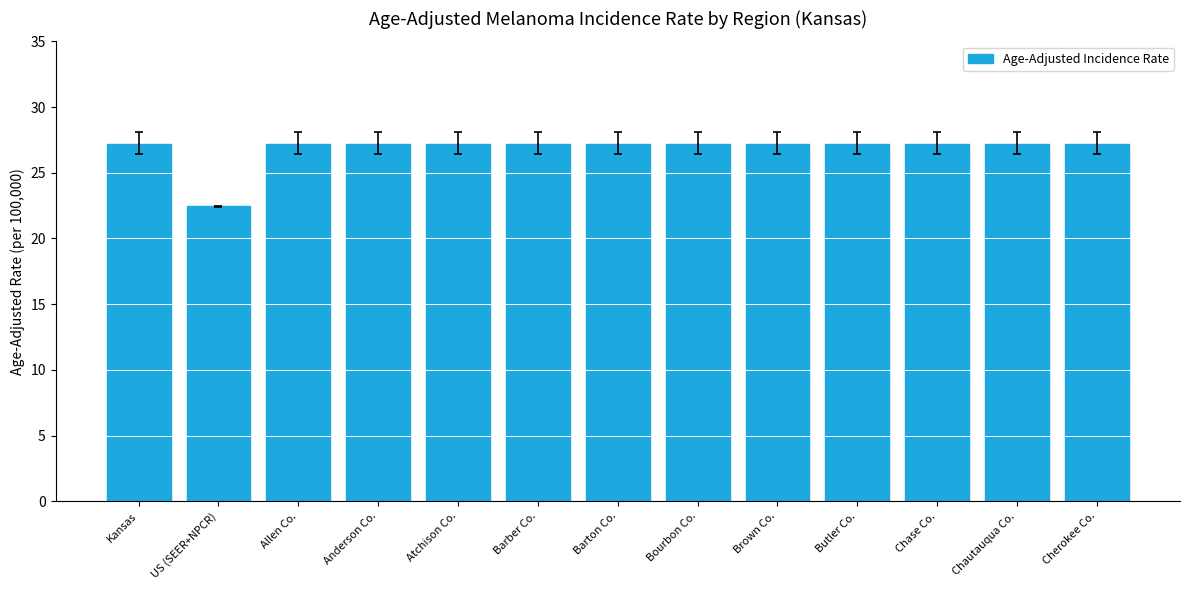

What is the sum of all values?

348.9